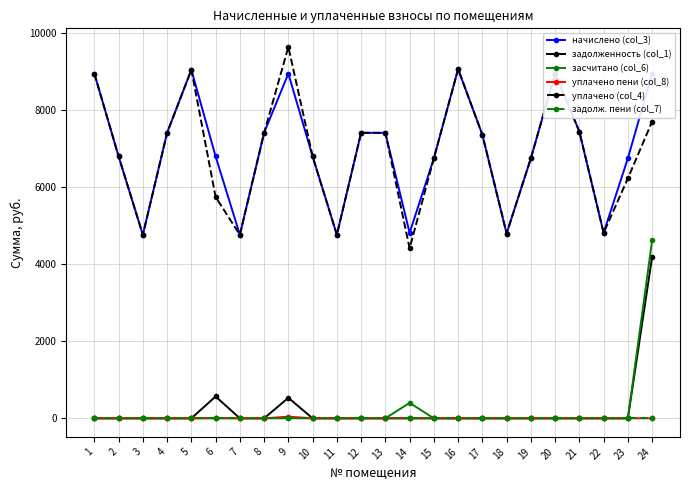

The value of задолженность (col_1) at 21 is 0.0. True or false?

True